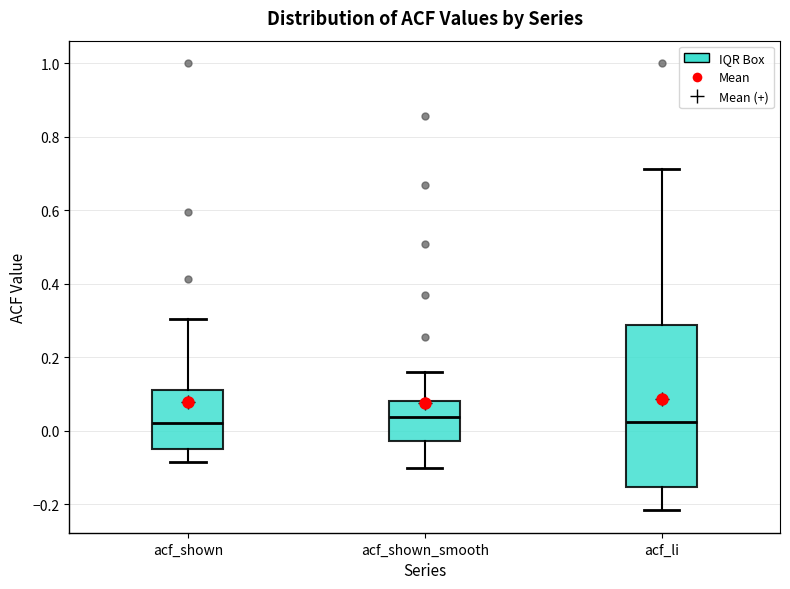

Reading left to right, read every box against the y-axis: the position of its median line, the range the box covers, and the ends of its whiskers. The values are not printed on the chart, so give them approximately, as read against the axis.

acf_shown: median 0.02, box -0.04 to 0.12, whiskers -0.08 to 0.30
acf_shown_smooth: median 0.04, box -0.02 to 0.08, whiskers -0.10 to 0.16
acf_li: median 0.02, box -0.16 to 0.28, whiskers -0.22 to 0.72